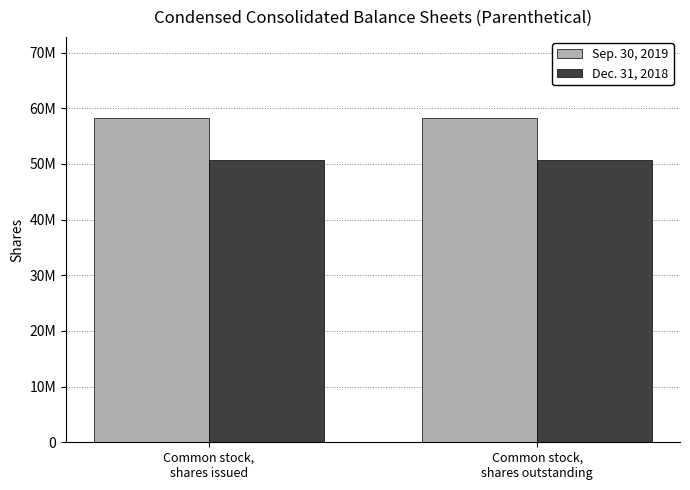

Are the bars horizontal?

No